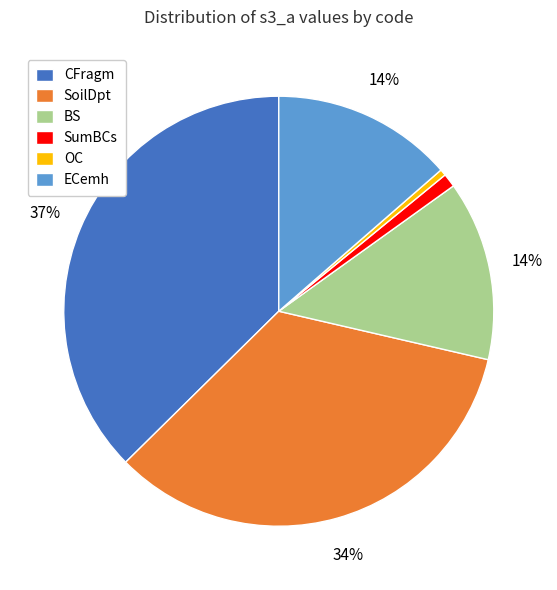

What percentage is the SumBCs slice, to the nearest percent?

1%